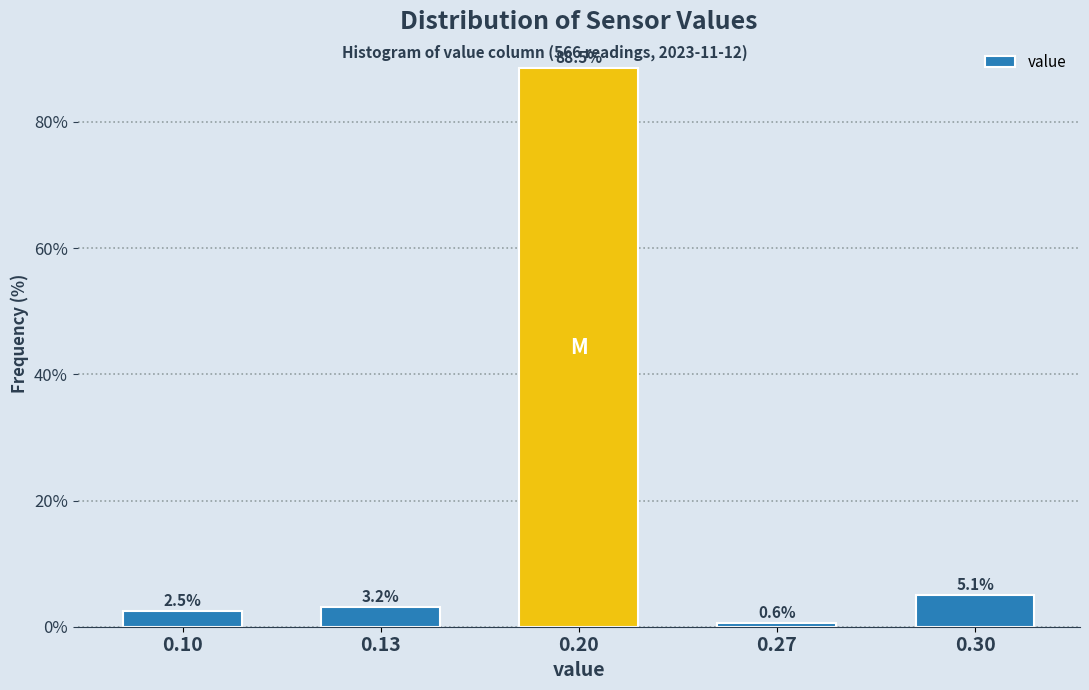

Reading left to right, transcribe all the data shown in this chart.

0.10=2.5	0.13=3.2	0.20=88.5	0.27=0.6	0.30=5.1